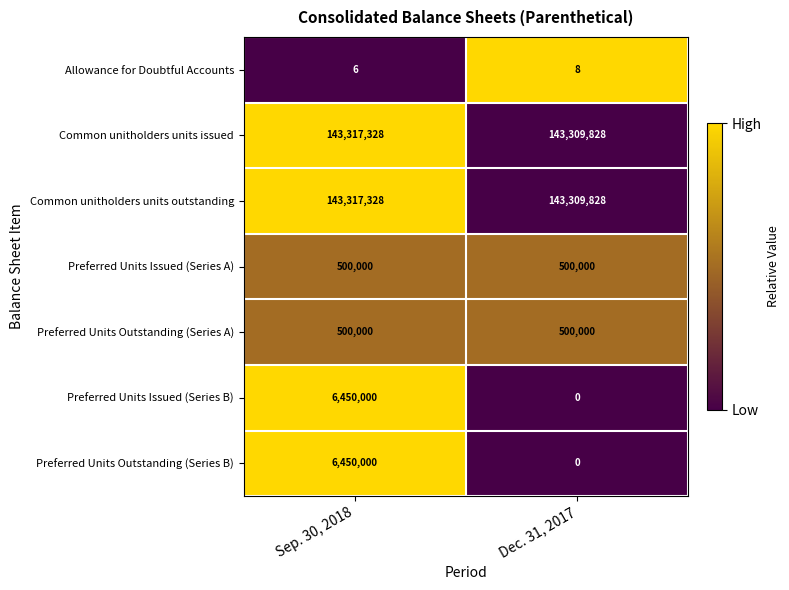

What is the lowest value of the Common unitholders units outstanding series?

143309828